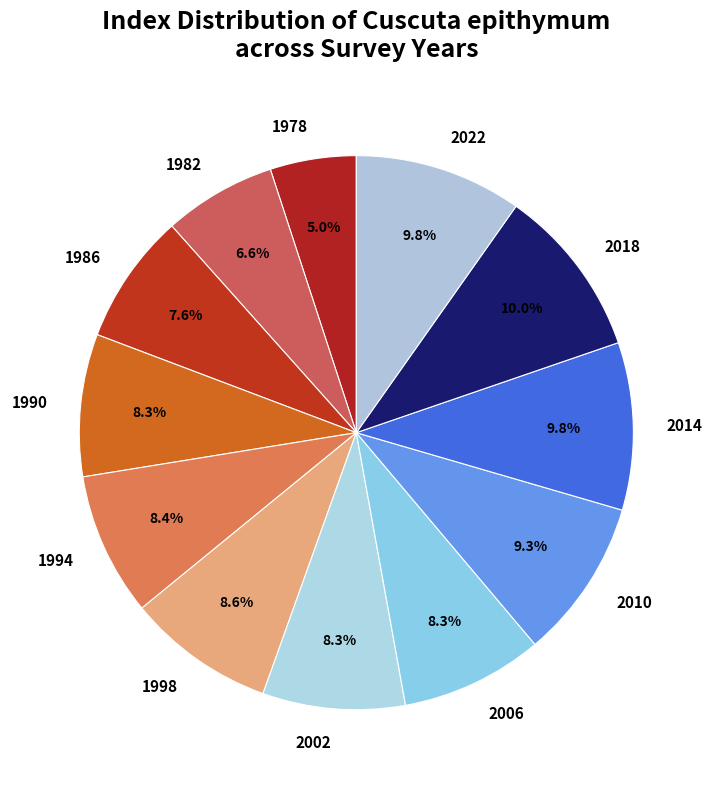

To the nearest percent, what portion does 1998 represent?

9%